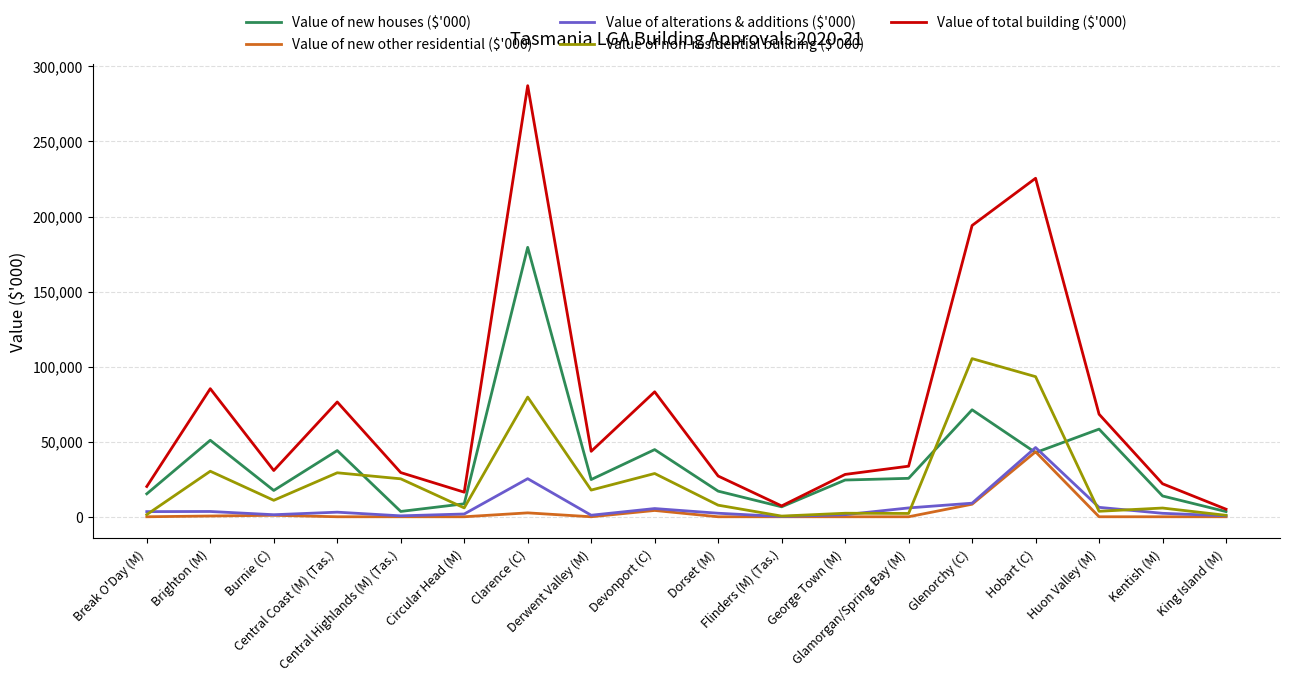

Which series has the largest range (max minus min)?

Value of total building ($'000)